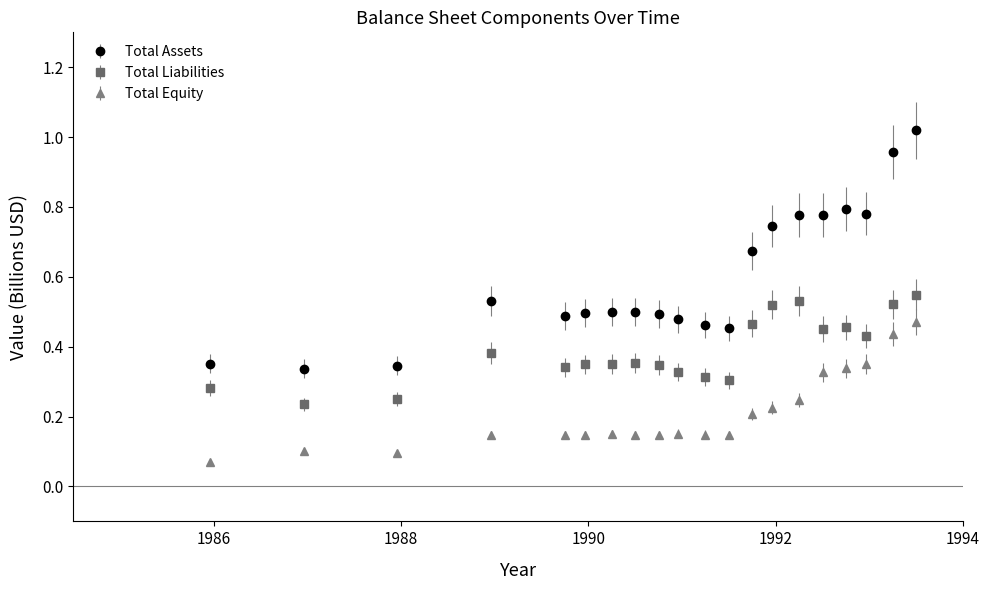

Which series has the widest spread of values?

Total Assets